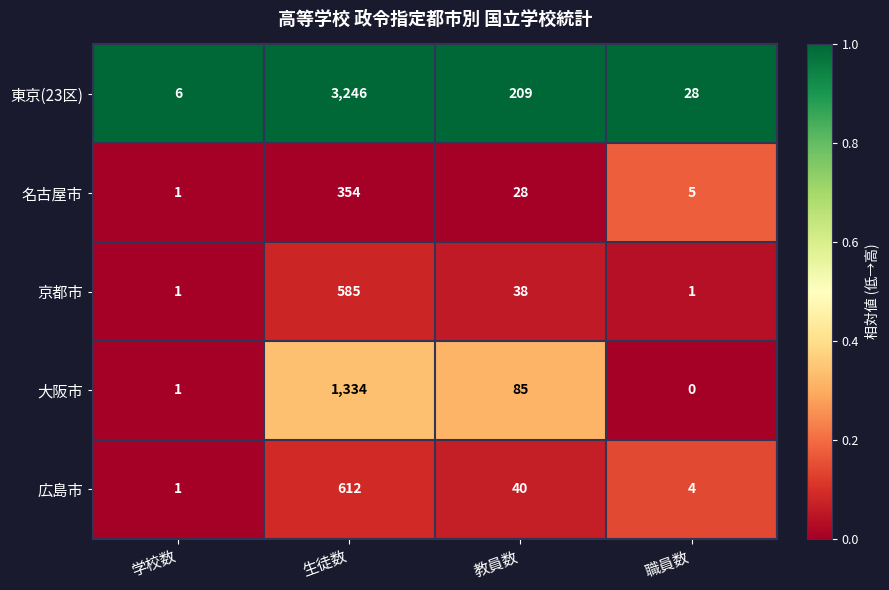

Which series has the largest range (max minus min)?

東京(23区)